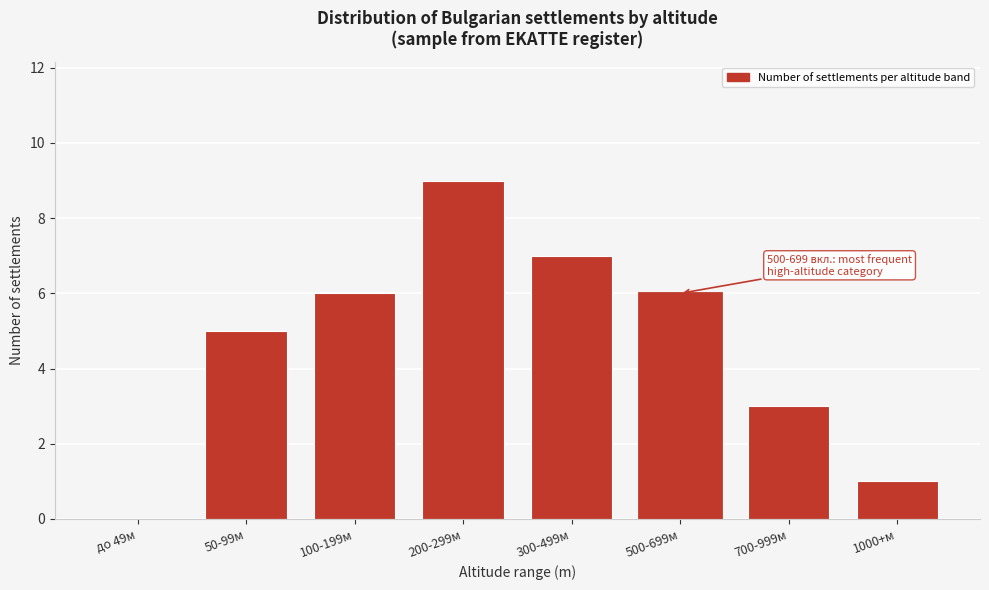

Reading left to right, extract all data points from this chart.

до 49м=0	50-99м=5	100-199м=6	200-299м=9	300-499м=7	500-699м=6	700-999м=3	1000+м=1